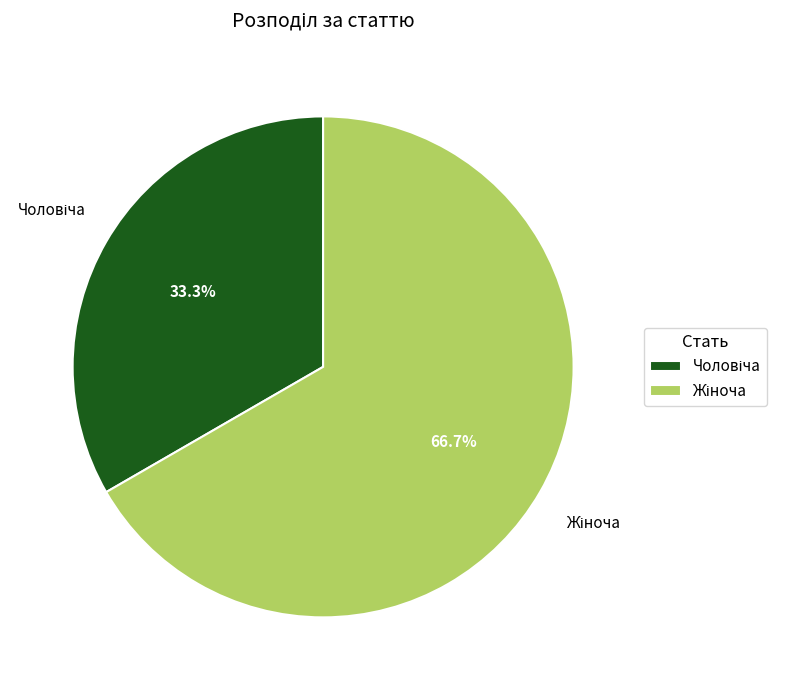

Does any single category account for the majority?

Yes